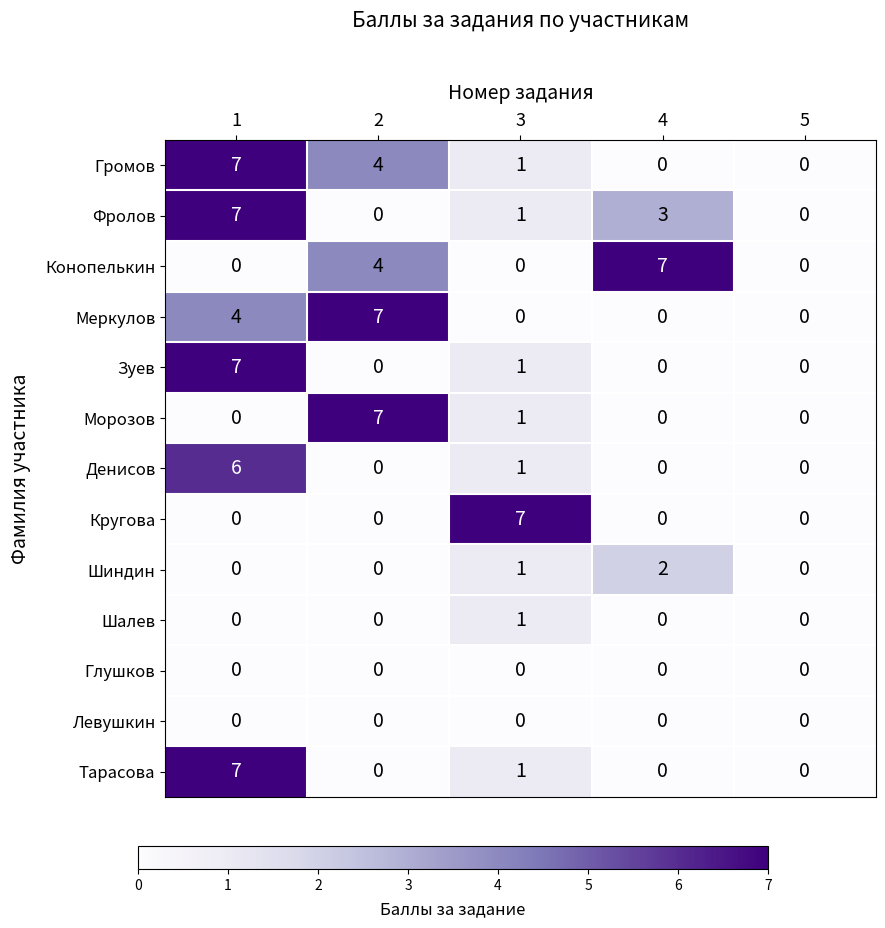

At which category is the sum across all series the highest?

1